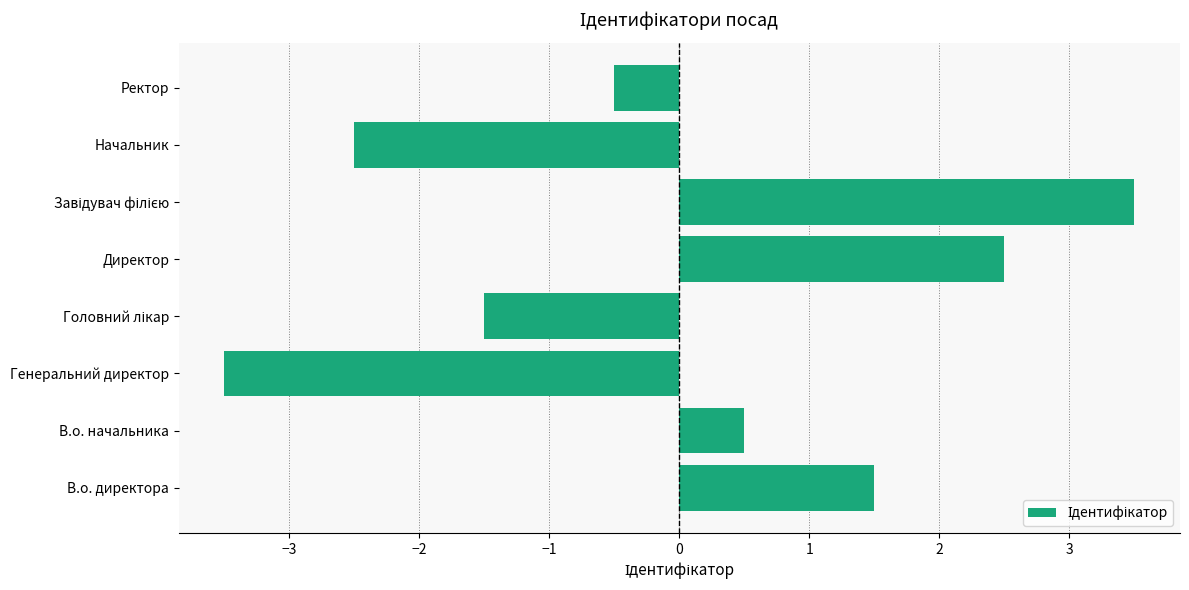

True or false: the data shows 2.5 at Директор.

True